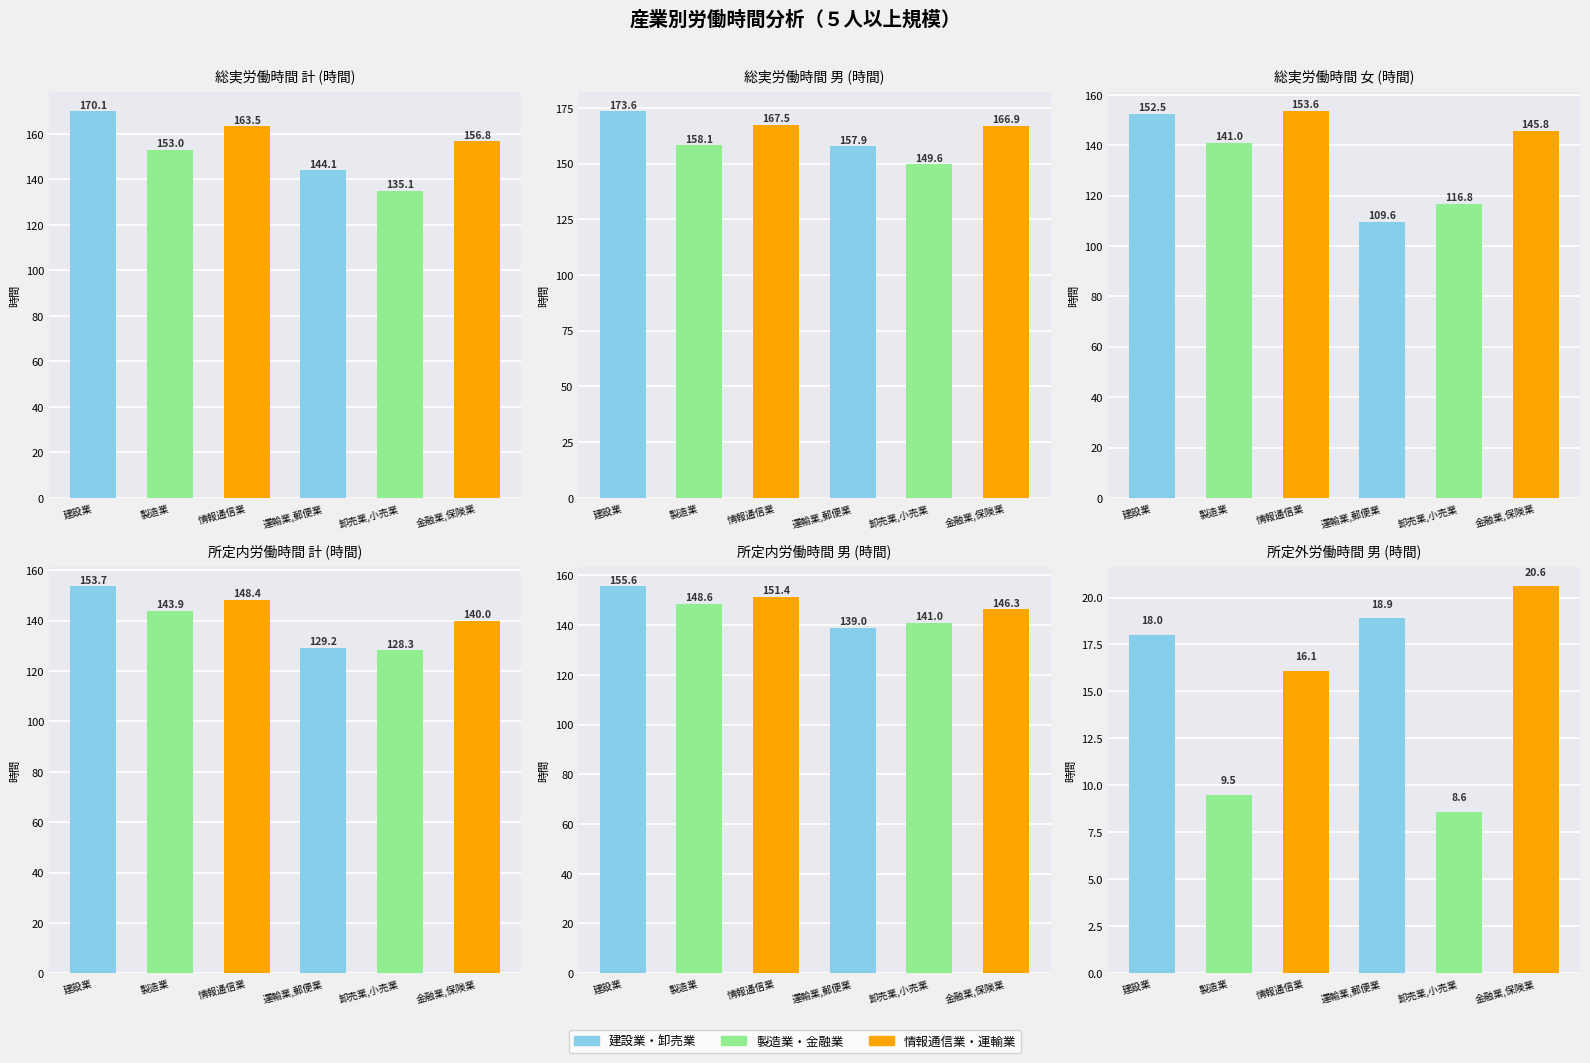

Is it true that 所定内労働時間／計(時間) equals 153.7 at 建設業?

True